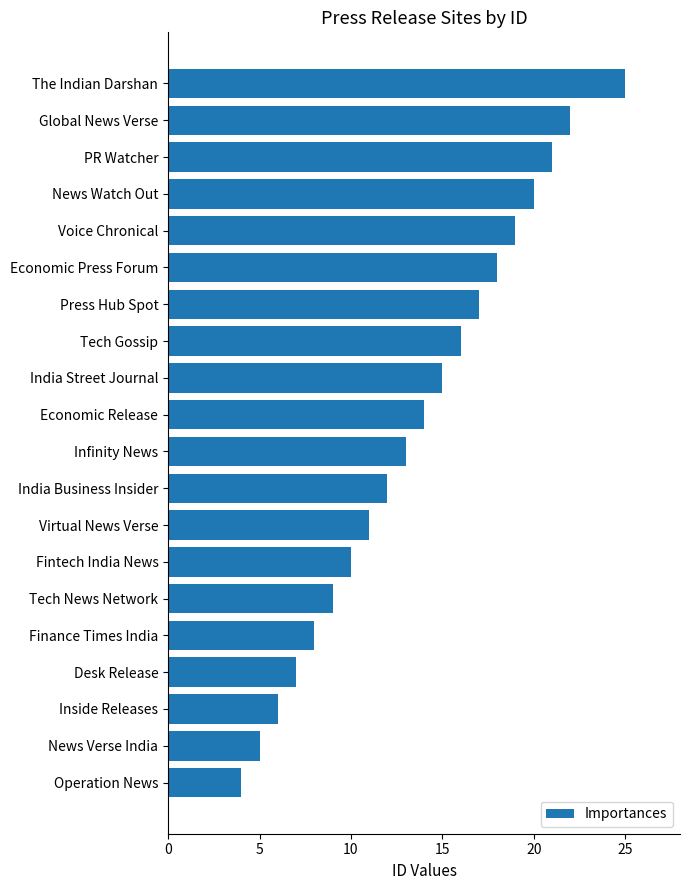

Does the chart contain any negative values?

No